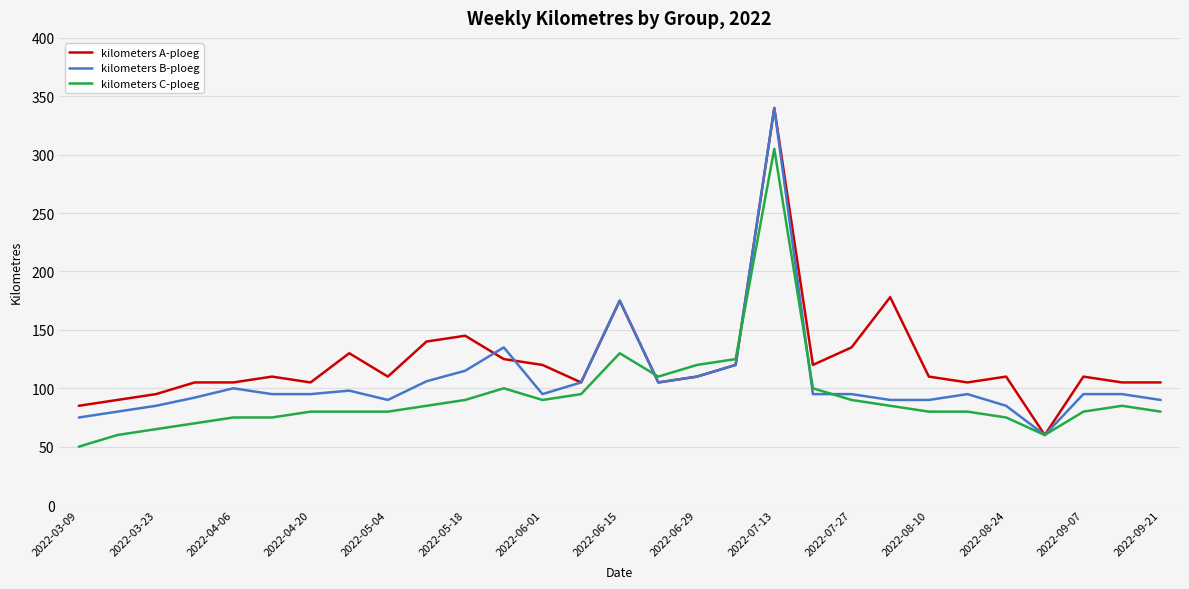

True or false: kilometers C-ploeg and kilometers B-ploeg intersect in this chart.

True